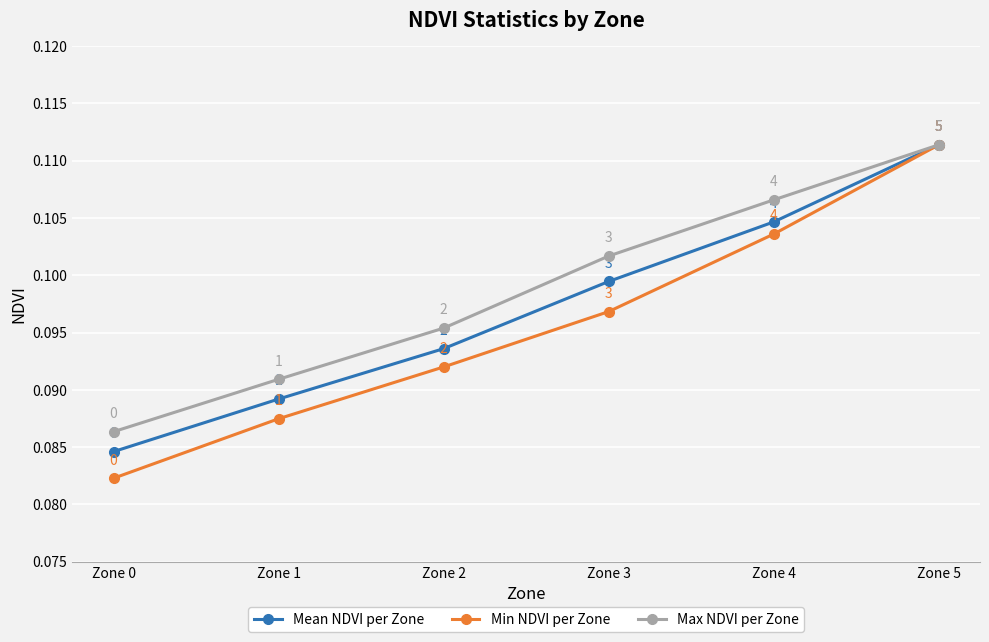

Count the Mean NDVI per Zone values in the range 0 to 1.

6